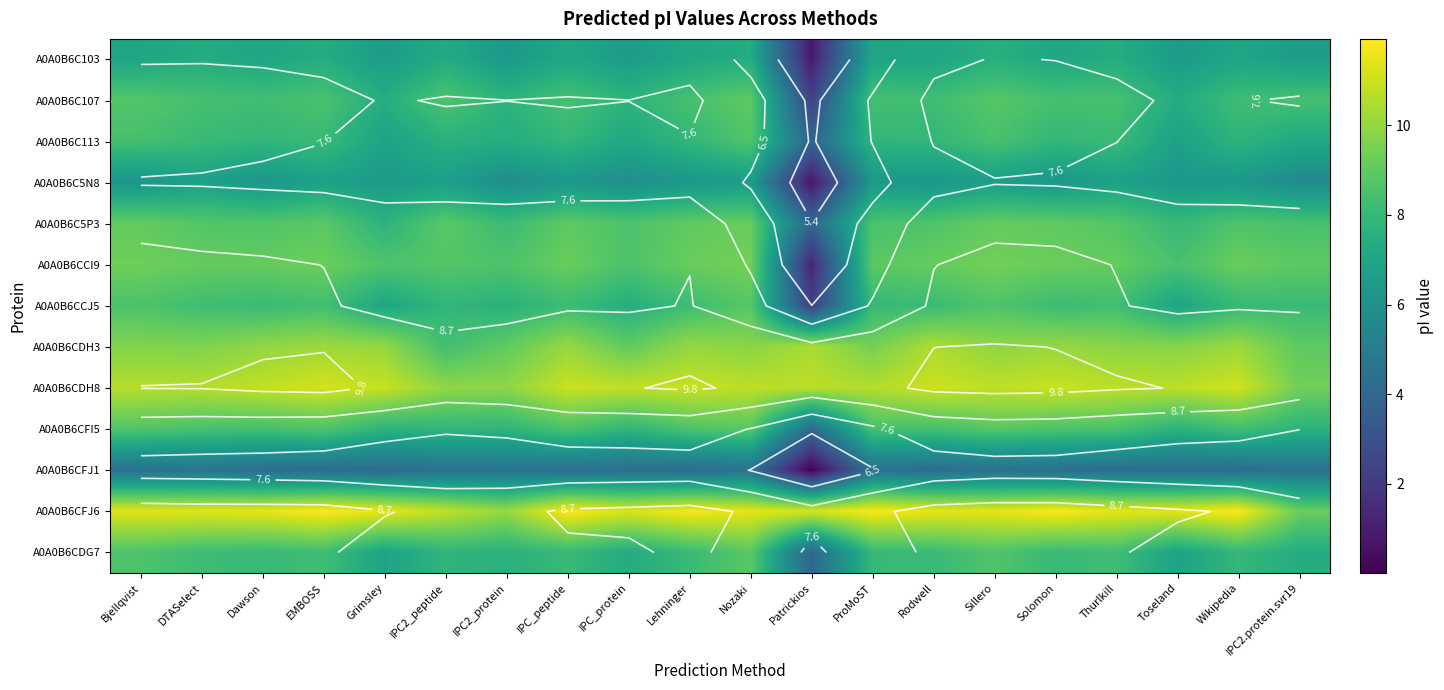

True or false: A0A0B6C103 has a value of 1.4 at Patrickios.

False